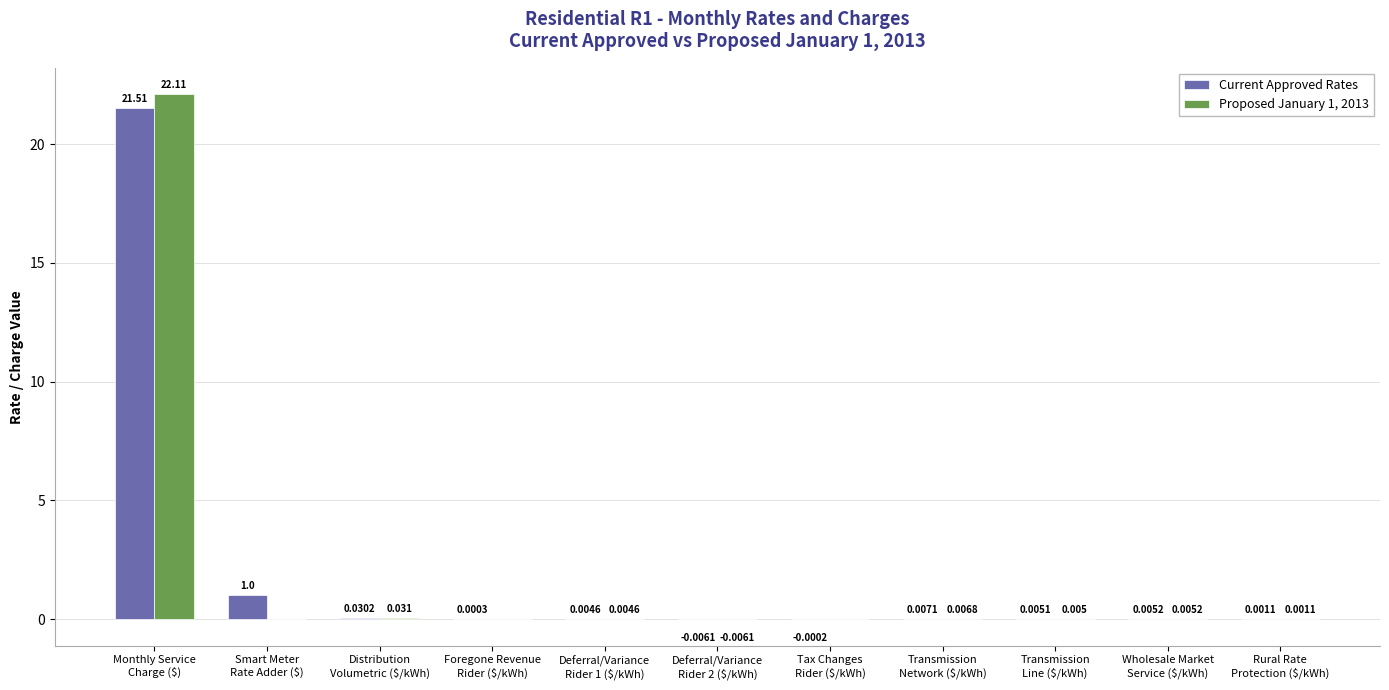

Which series has the largest total across all categories?

Current Approved Rates